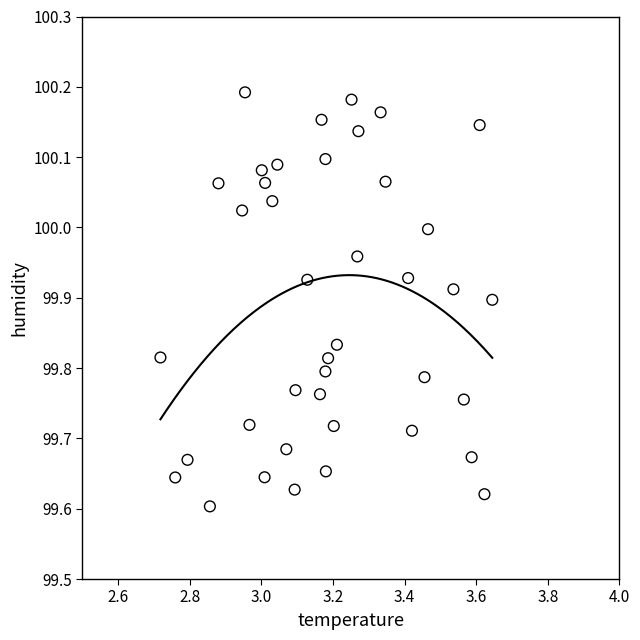

What is the range of X values (max minus min)?

0.9